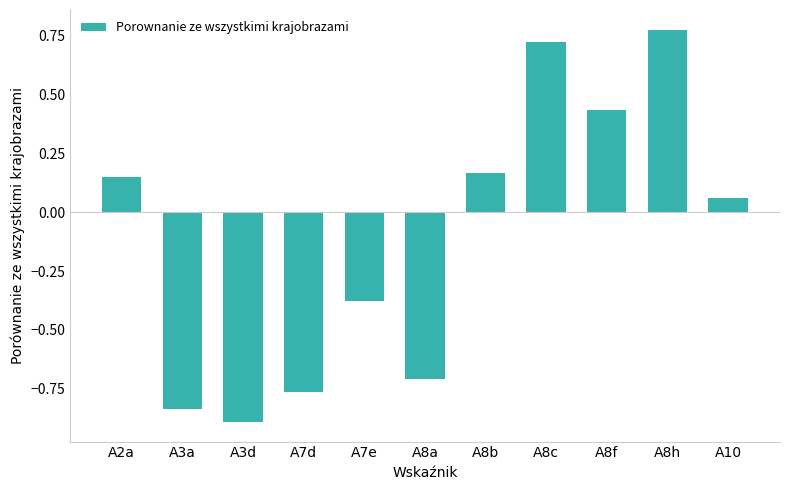

Which category has the lowest value across all series?

A3d